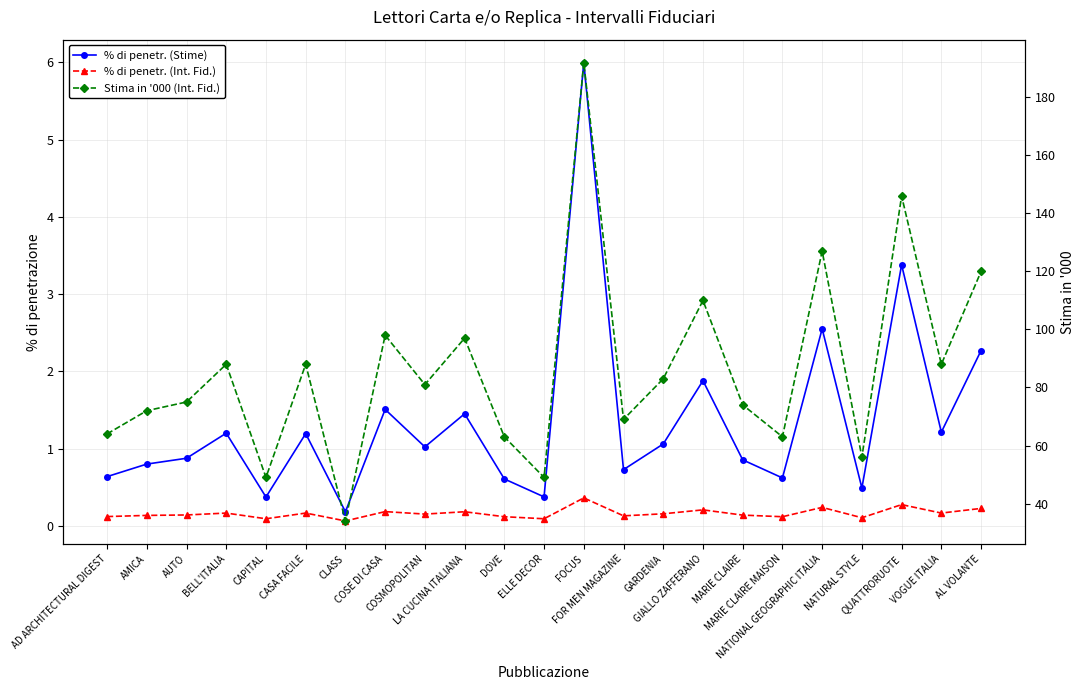

The % di penetr. (Int. Fid.) series shows 0.1 at FOR MEN MAGAZINE. True or false?

False